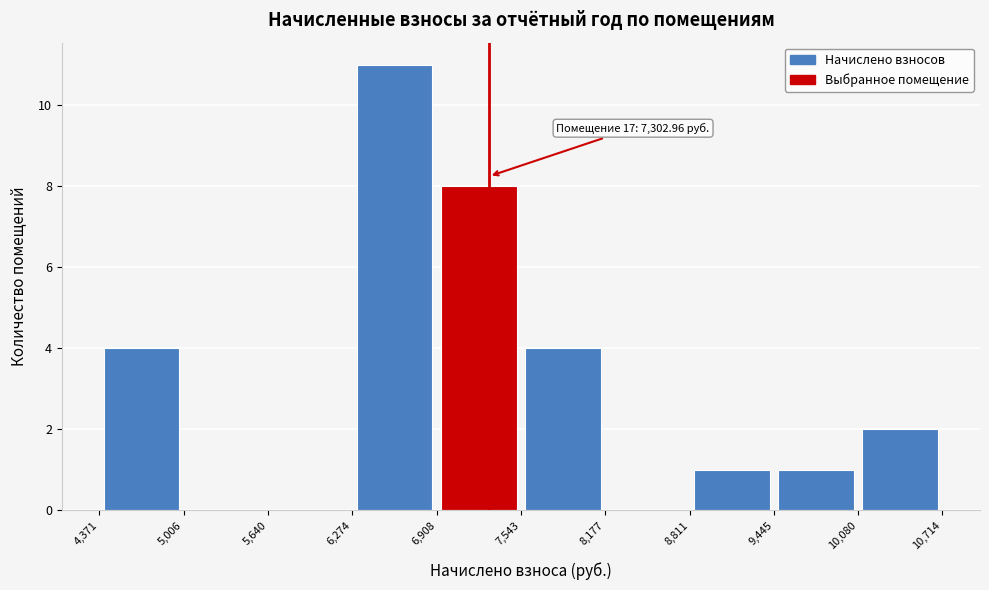

Which range on the x-axis has the tallest bar?

6,274 to 6,908